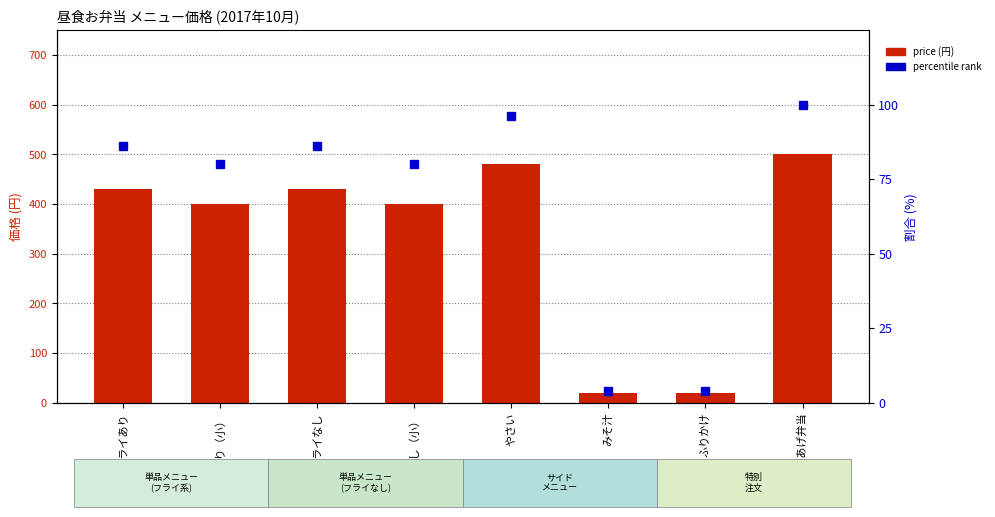

List the series in order of their overall mean, highest first.

price (円), percentile rank